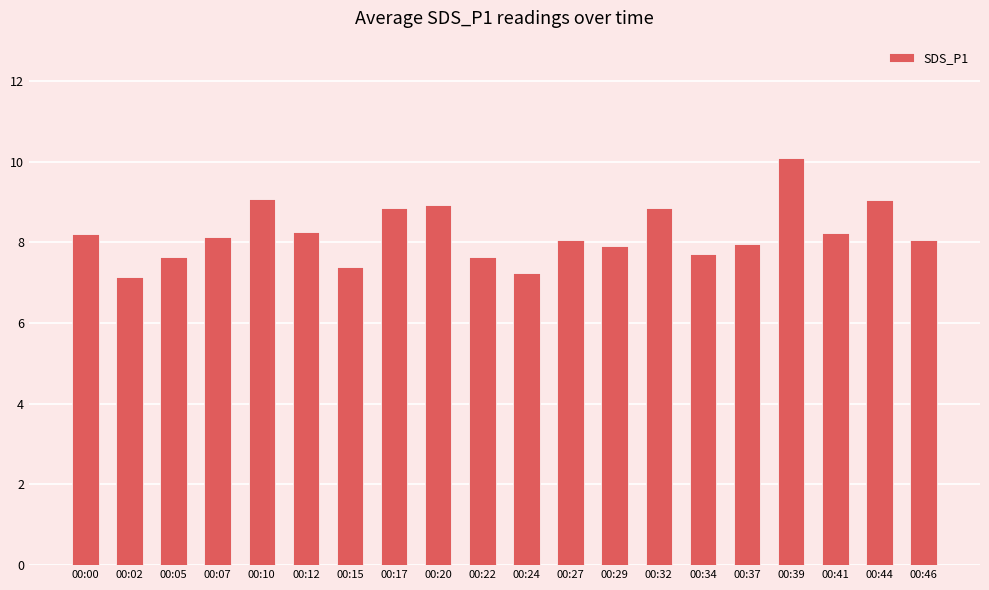

Which label corresponds to the largest value in the chart?

00:39